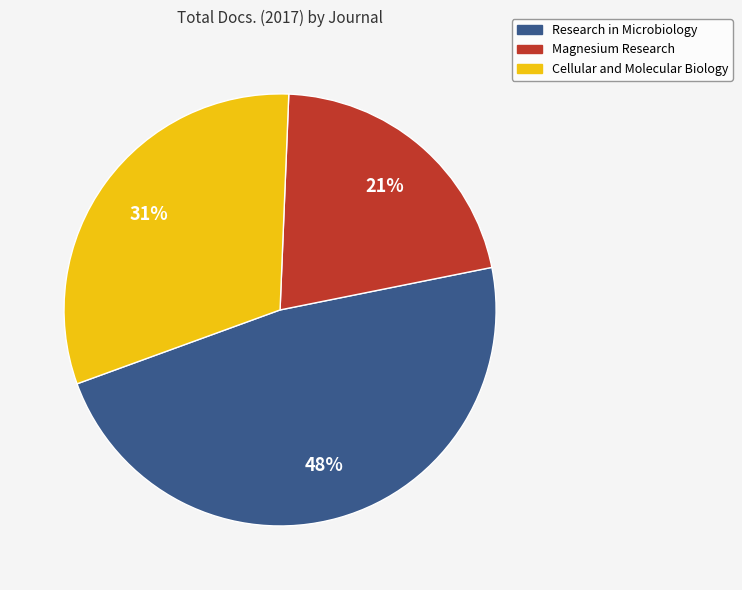

To the nearest percent, what percentage of the pie is Cellular and Molecular Biology?

31%